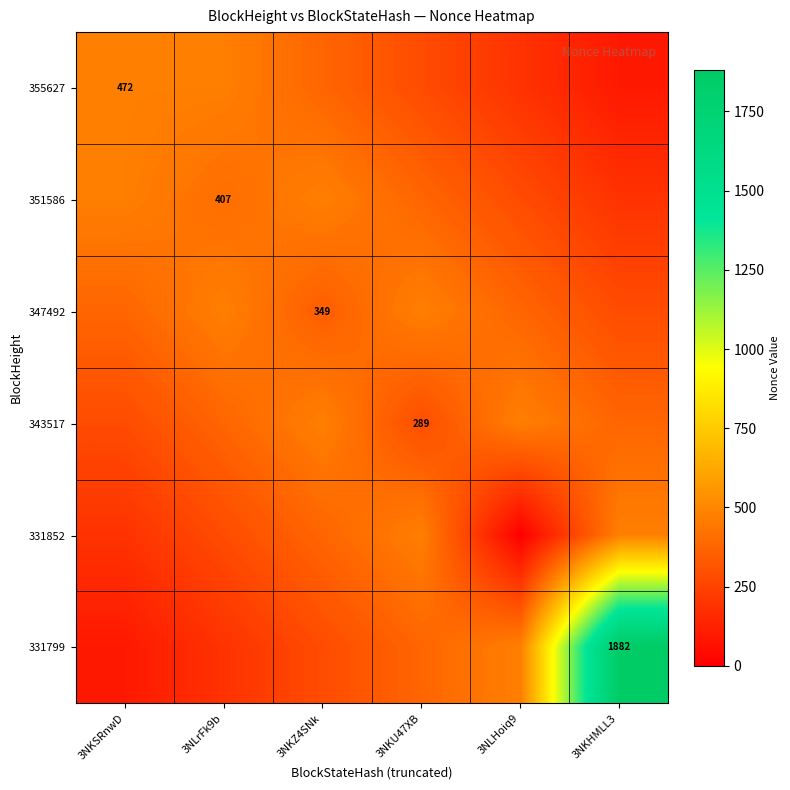

List the series in order of their peak value, highest first.

331799, 355627, 351586, 347492, 343517, 331852